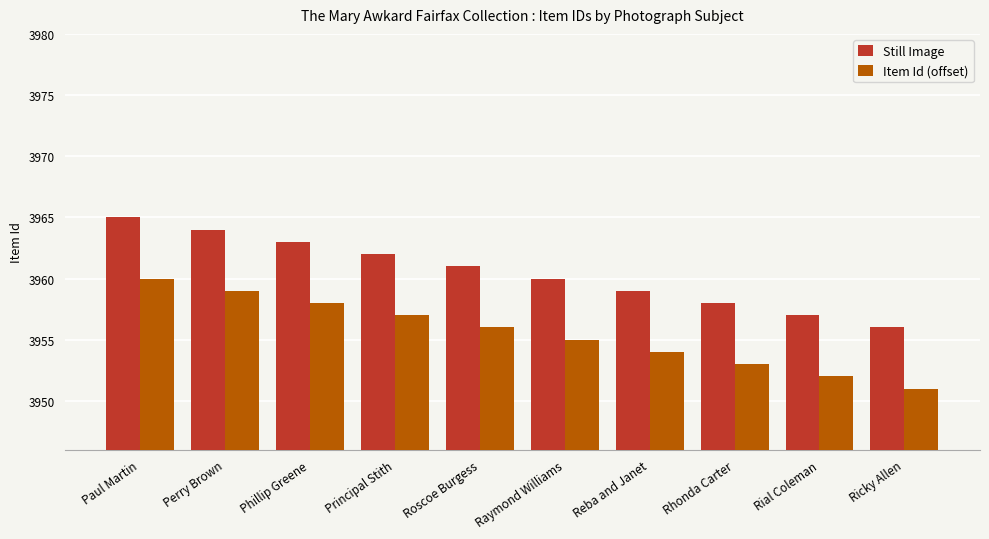

What is the difference between the highest and lowest values at Raymond Williams?

5